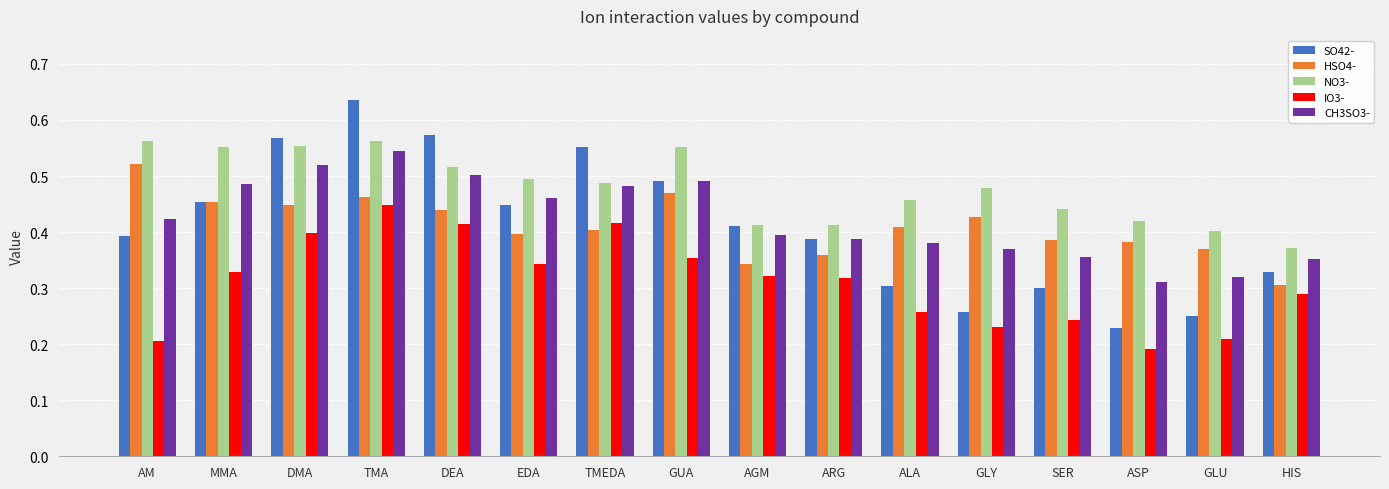

The NO3- series shows 0.7 at EDA. True or false?

False